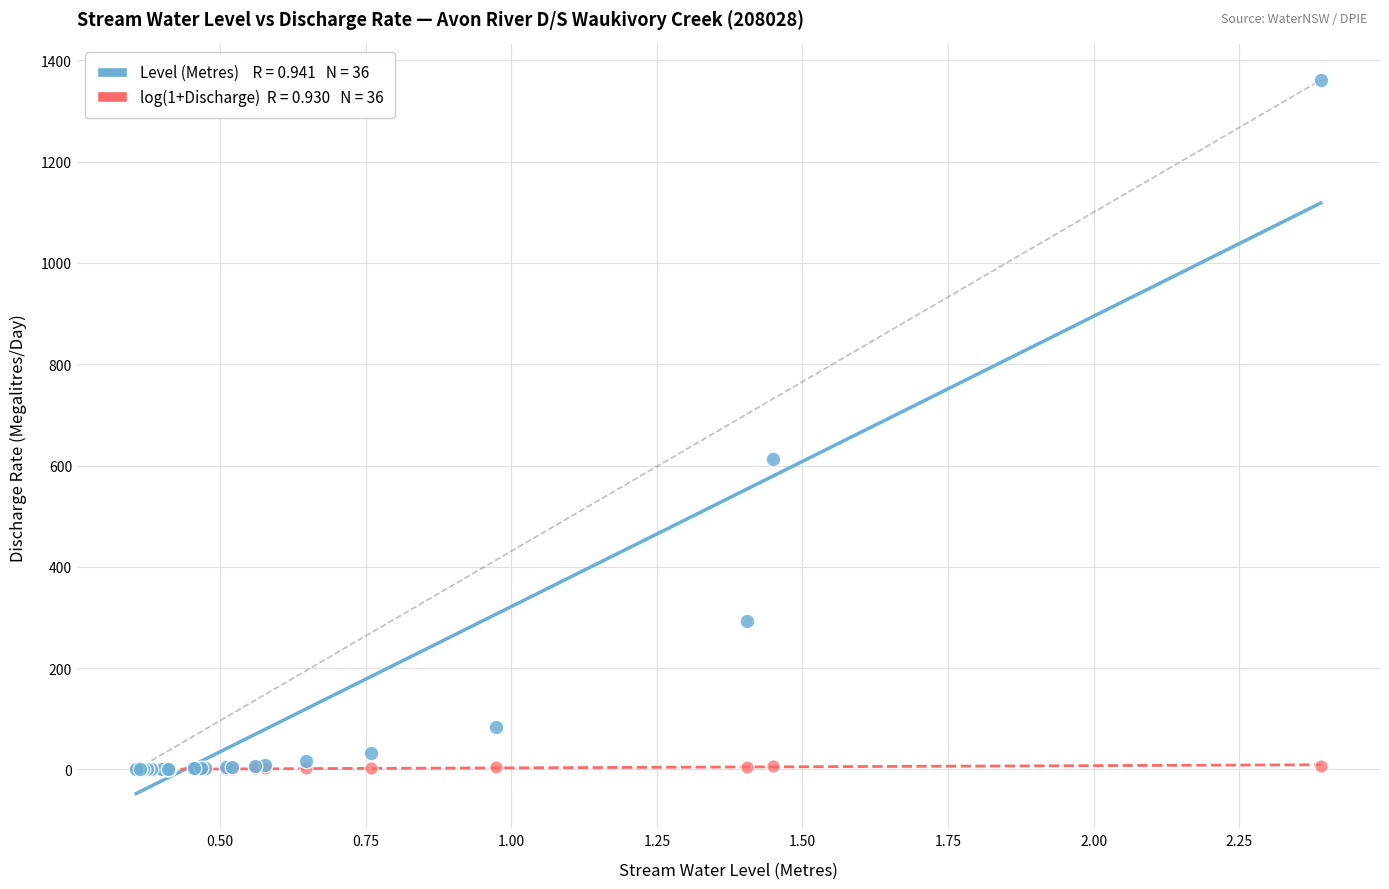

Across all series, what Y value is closest to 680?

612.5